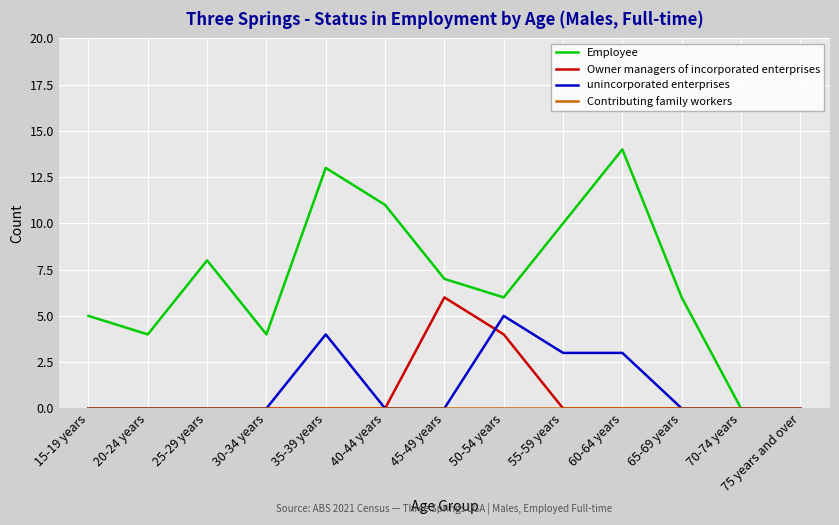

What is the greatest value displayed?

14